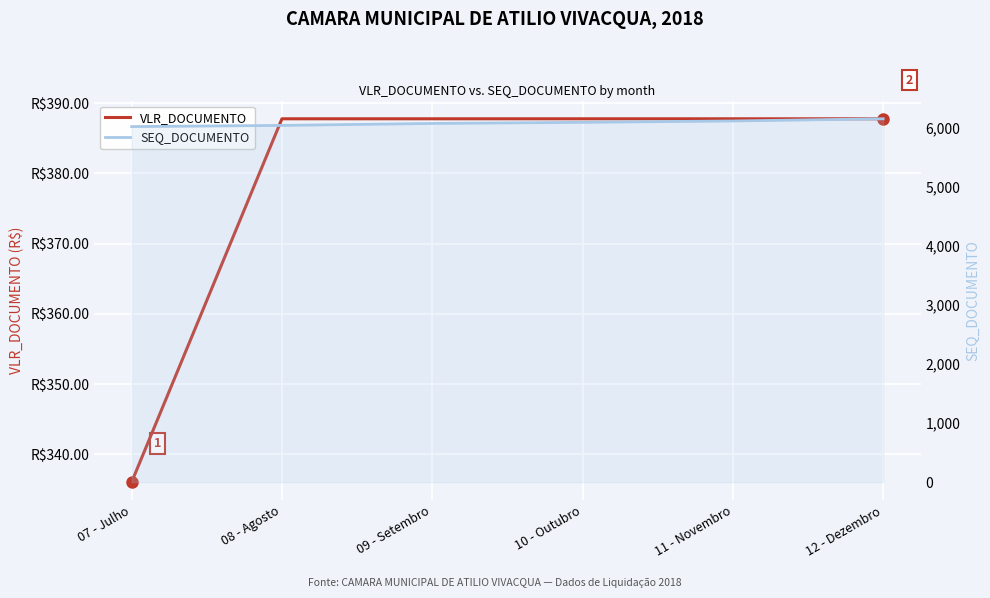

List the series in order of their peak value, lowest first.

VLR_DOCUMENTO, SEQ_DOCUMENTO